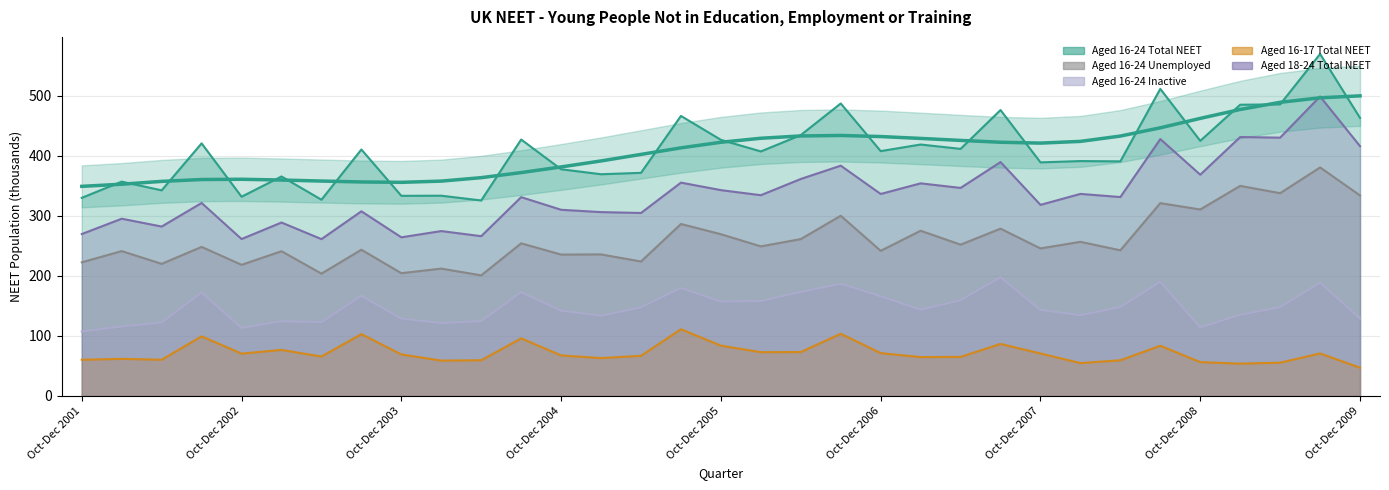

At which label does Aged 16-17 Total NEET first exceed 67?

Jul-Sep 2002